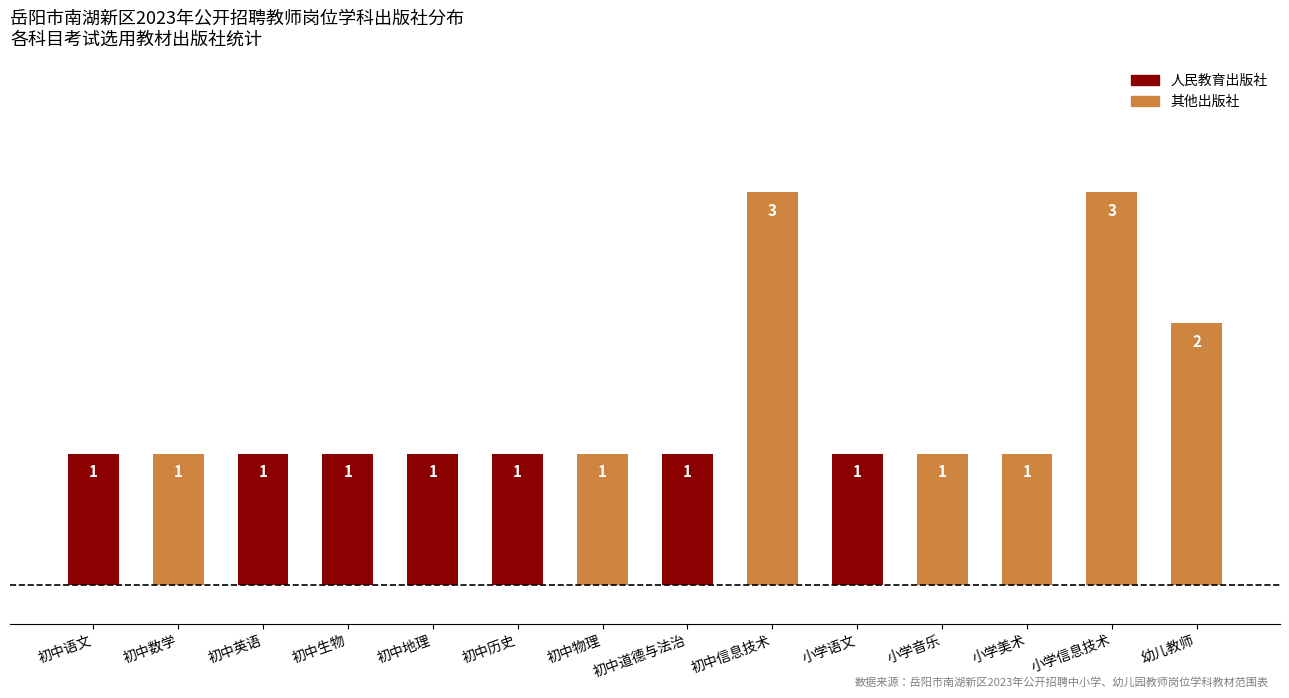

What is the smallest value displayed?

1